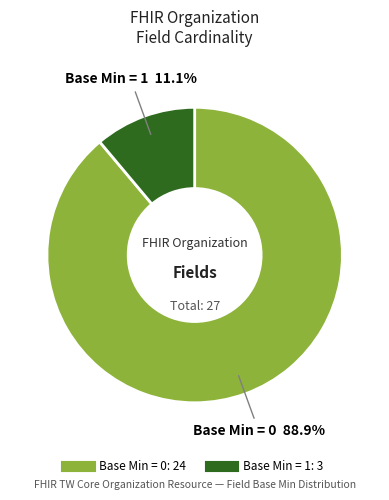

Count the number of slices in the pie.

2